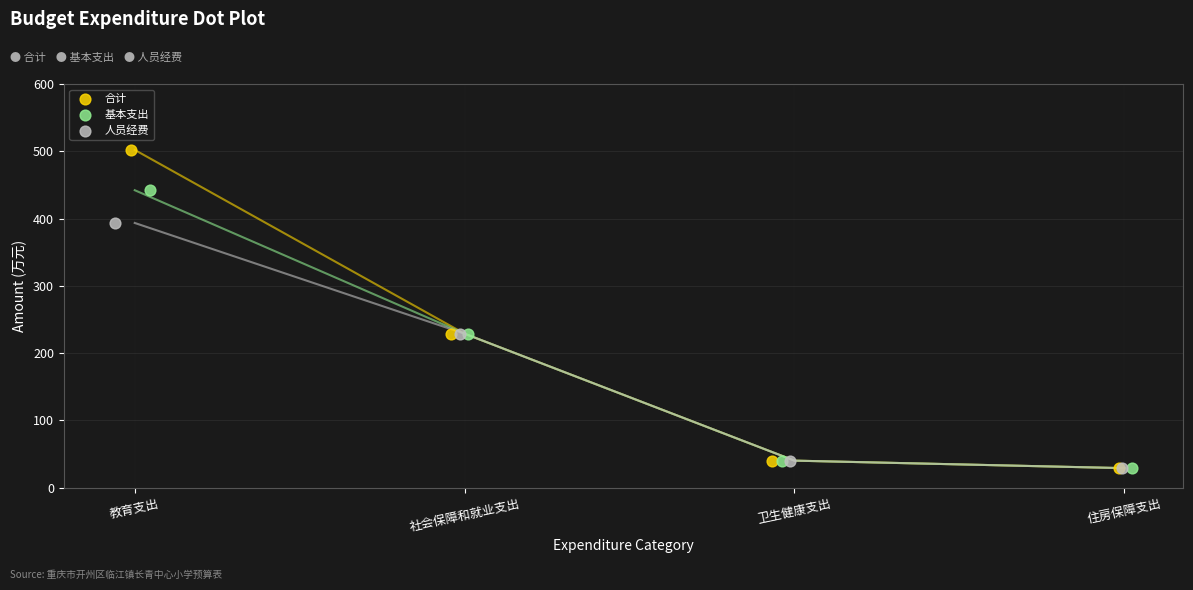

What are all the series names shown in the legend?

合计, 基本支出, 人员经费